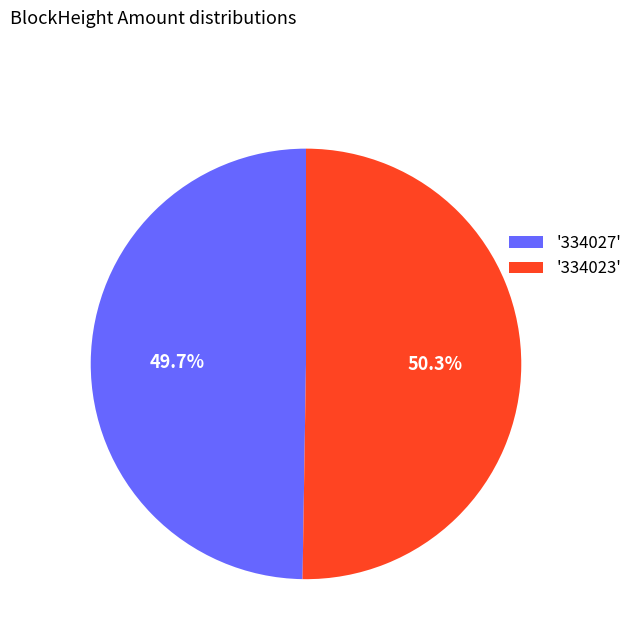

Is the sum of '334027' and '334023' greater than half?

Yes